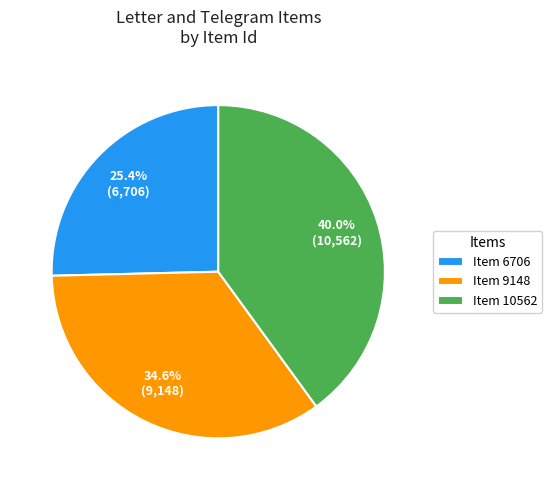

Which category has the biggest portion of the pie?

Item 10562